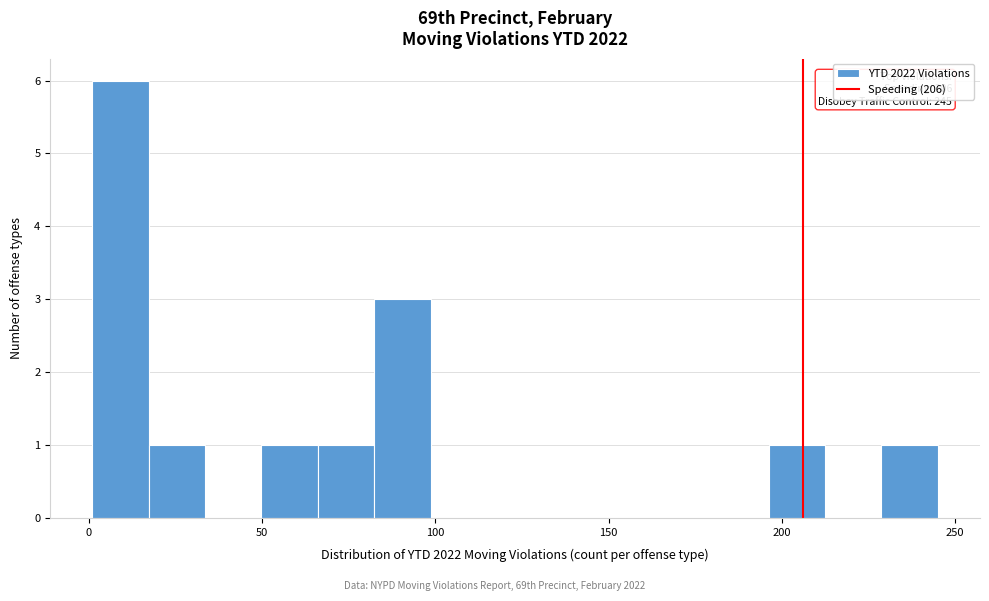

Read against the x-axis, roughly where is the centre of the tallest bar?

10